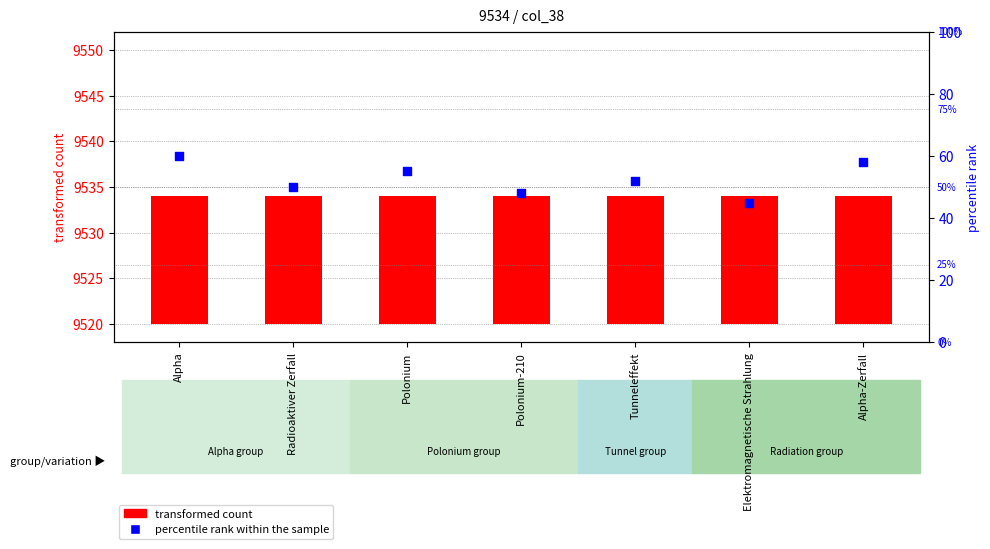

At how many categories does at least one series exceed 29?

7